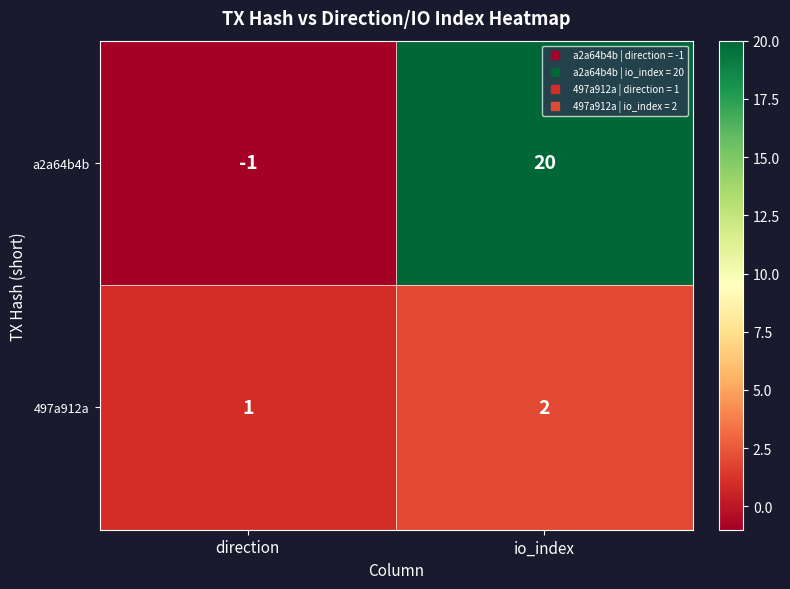

True or false: a2a64b4b has a value of 20 at io_index.

True